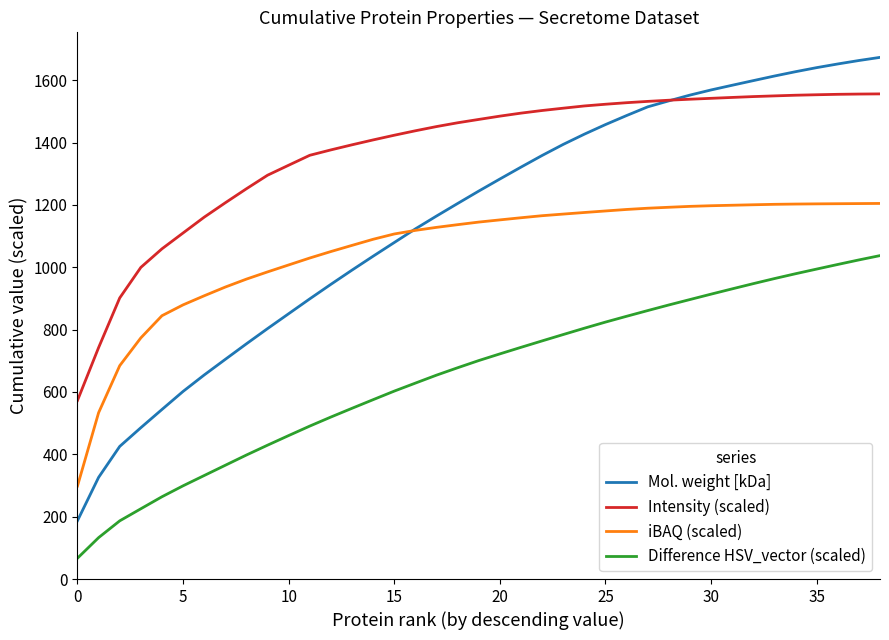

Which series has the largest range (max minus min)?

Mol. weight [kDa]